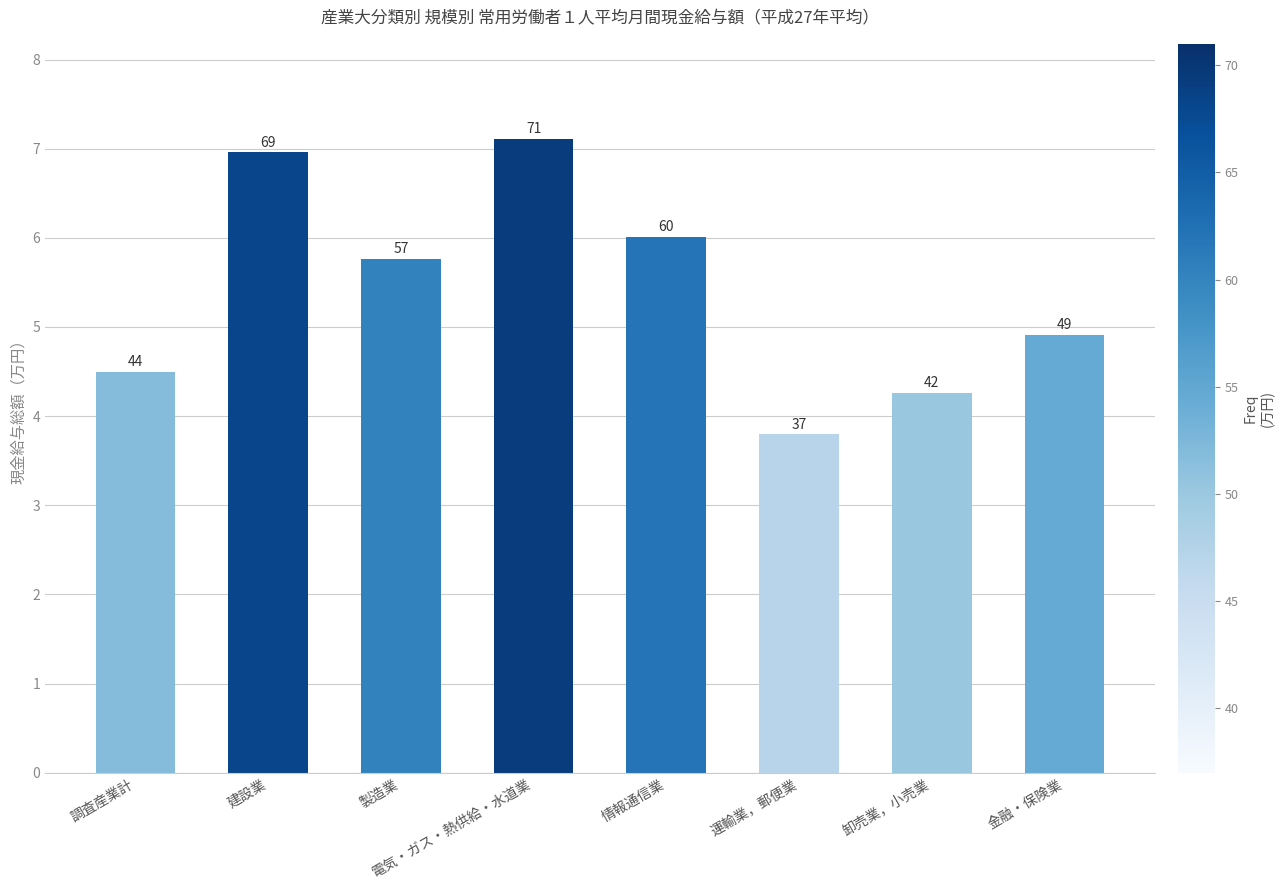

True or false: the data shows 1.6 at 調査産業計.

False